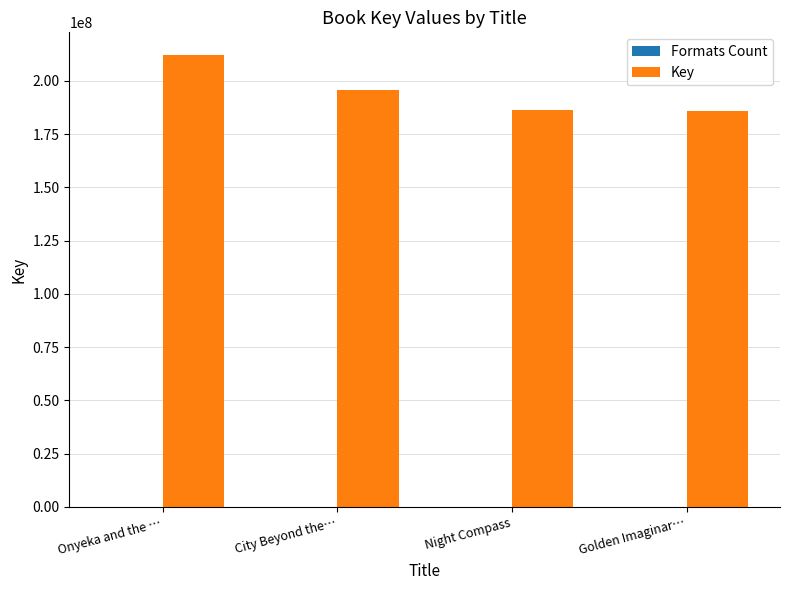

Which series changed the most between Onyeka and the … and Golden Imaginar…?

Key